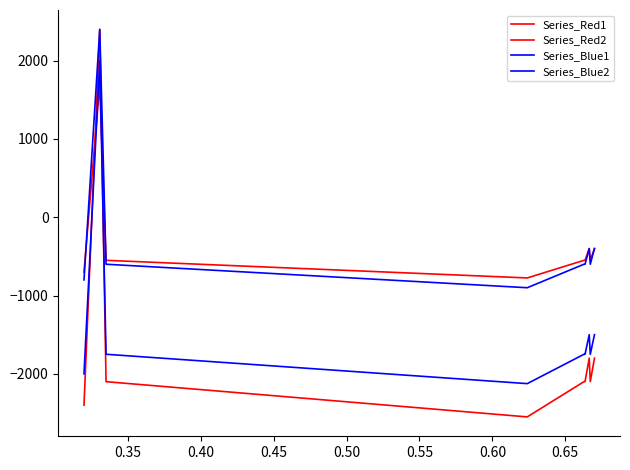

Is this an area chart (filled region under the line)?

No